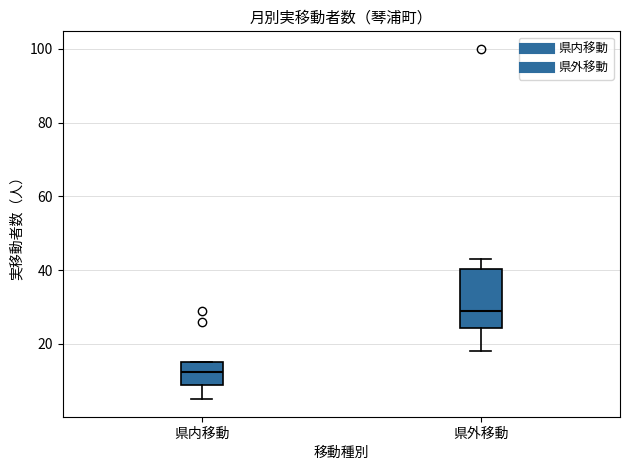

Where is the lower edge of the box for 県内移動 on the y-axis? The values are not printed on the chart, so give them approximately, as read against the axis.

8